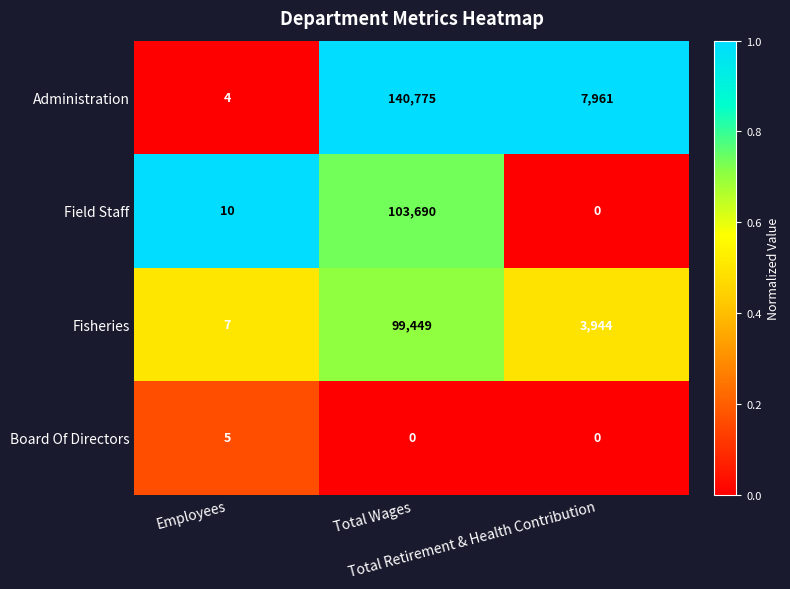

What is the average value of the Fisheries series?

34467